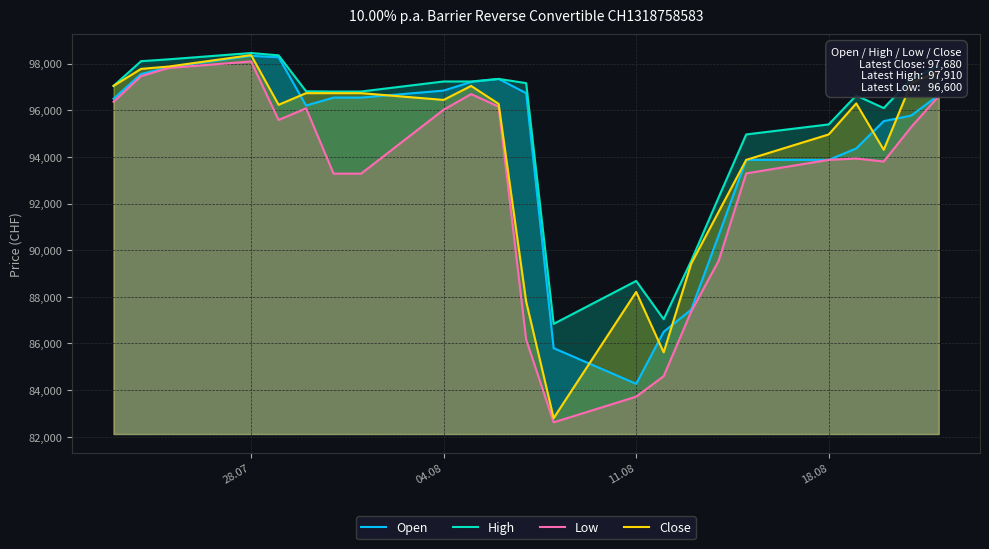

How many lines are shown in the chart?

4